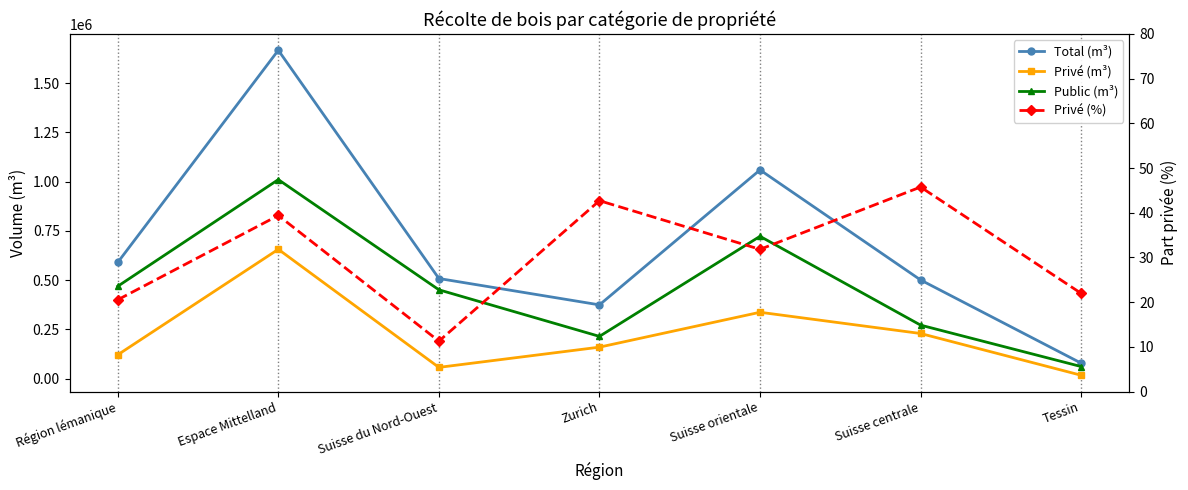

The value of Privé (%) at Région lémanique is 20.5. True or false?

True